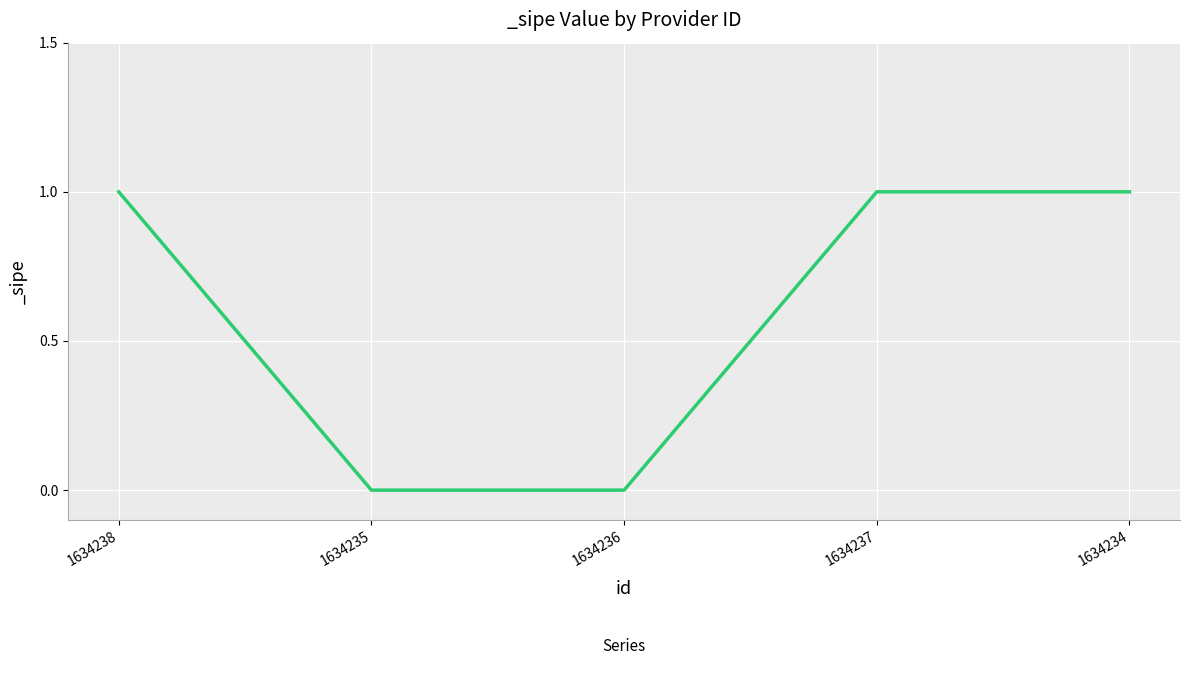

The chart shows a value of 0 at 1634235. True or false?

True